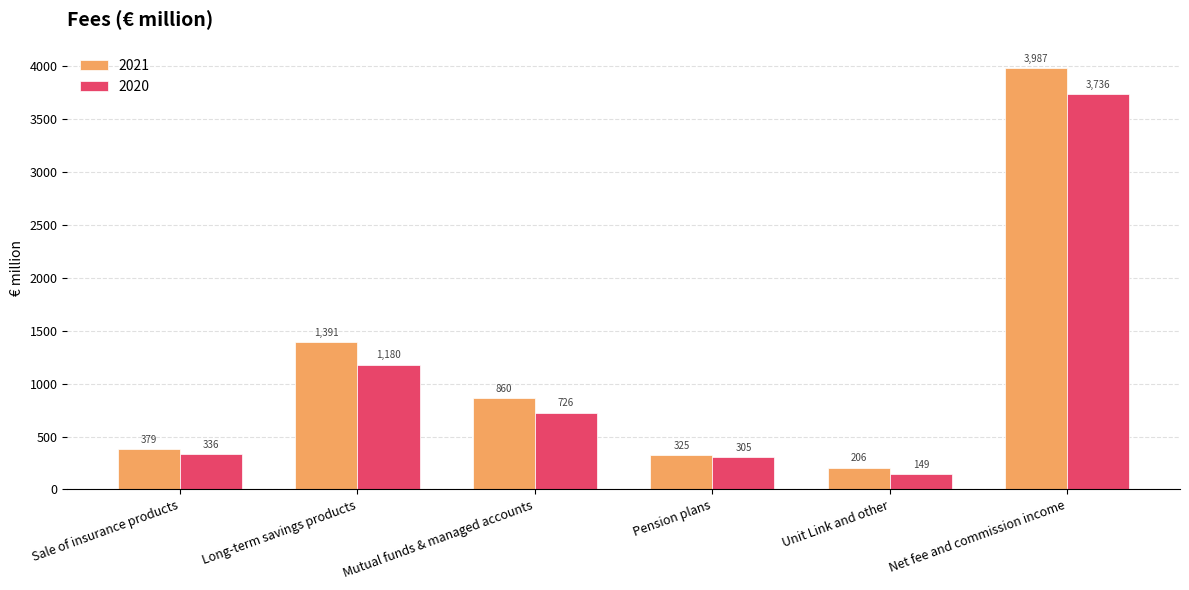

Is the value of 2021 at Unit Link and other greater than the value of 2020 at Unit Link and other?

Yes